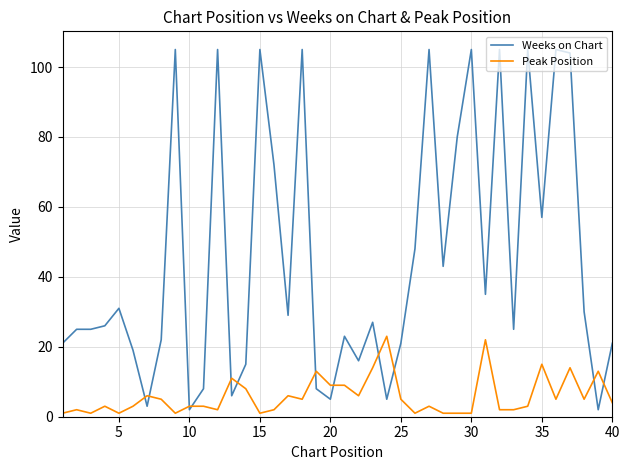

Which series has the largest range (max minus min)?

Weeks on Chart